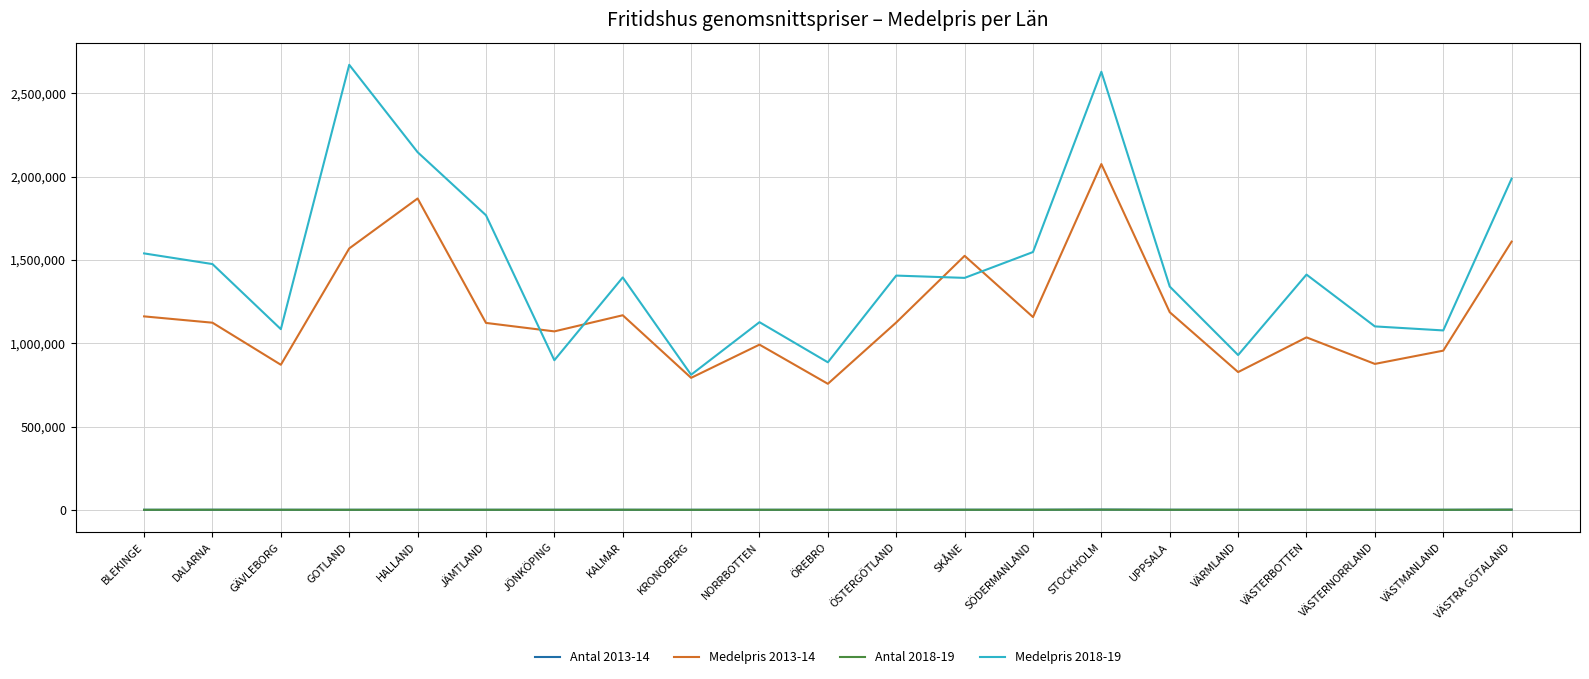

What is the maximum value shown in the chart?

2672053